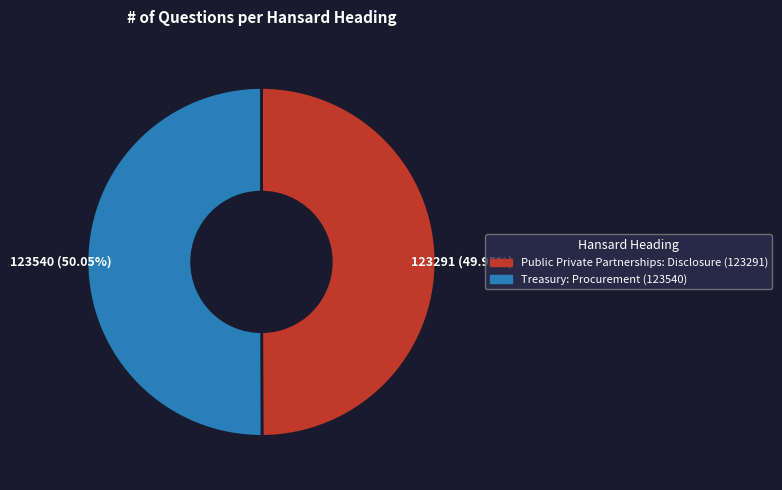

How many segments does this pie chart have?

2